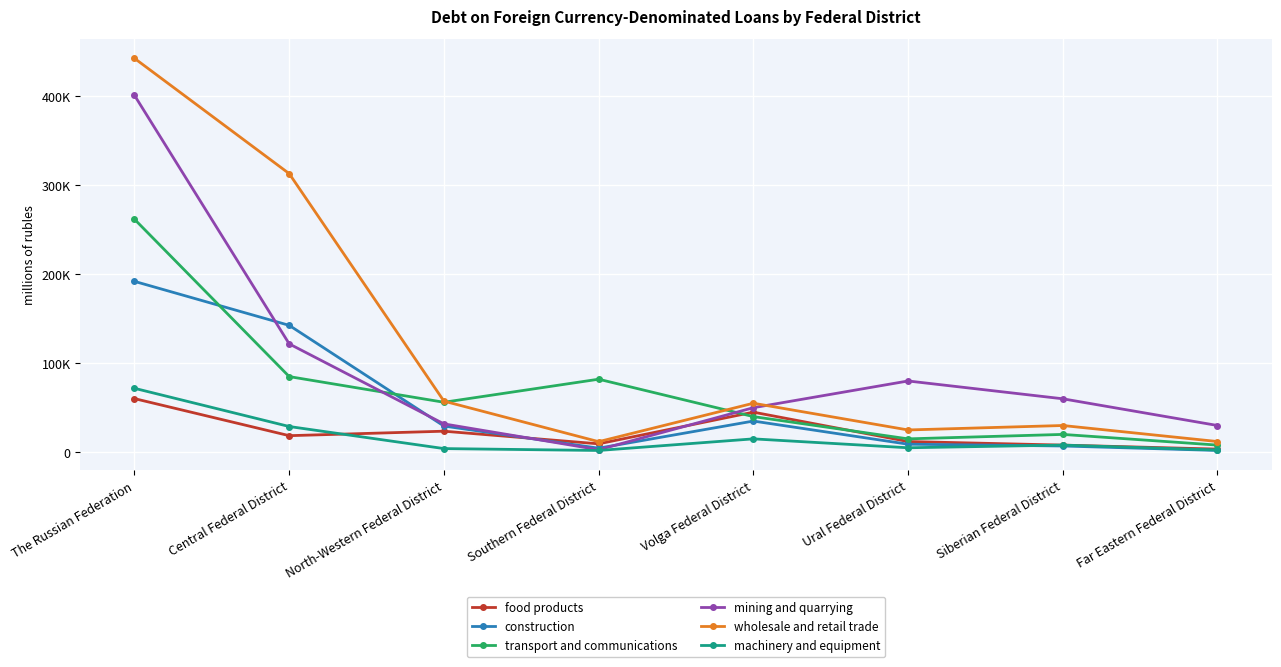

What is the total value across all series at Far Eastern Federal District?

58000